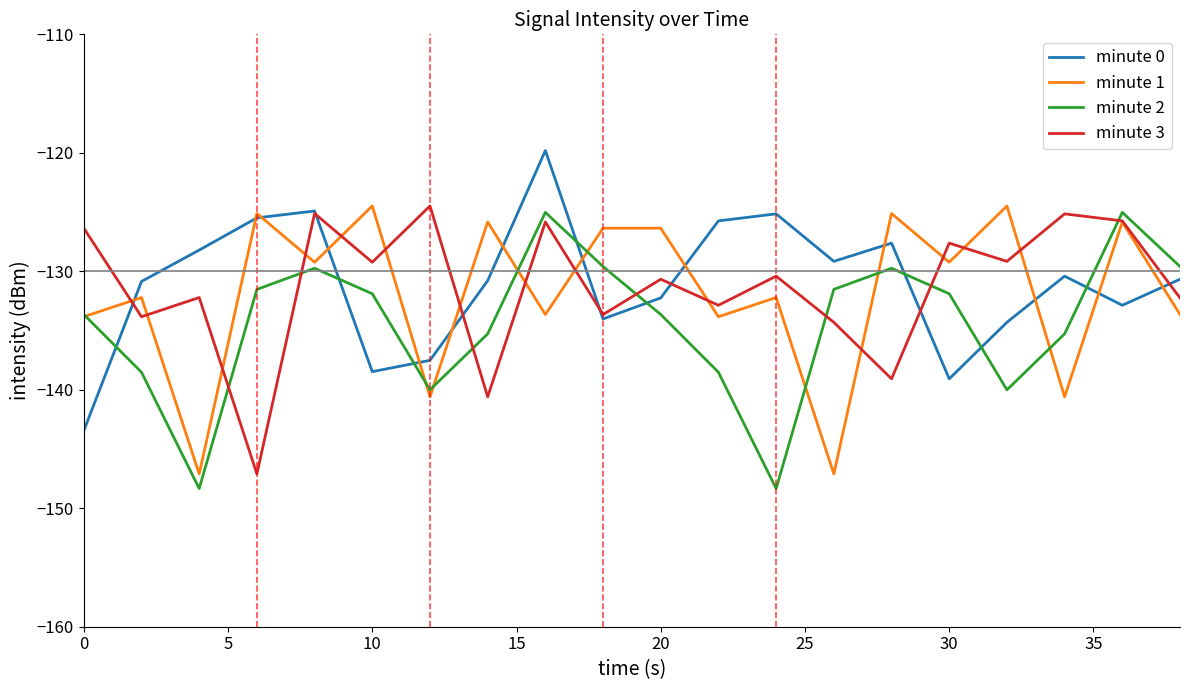

What is the highest value of the minute 3 series?

-124.5